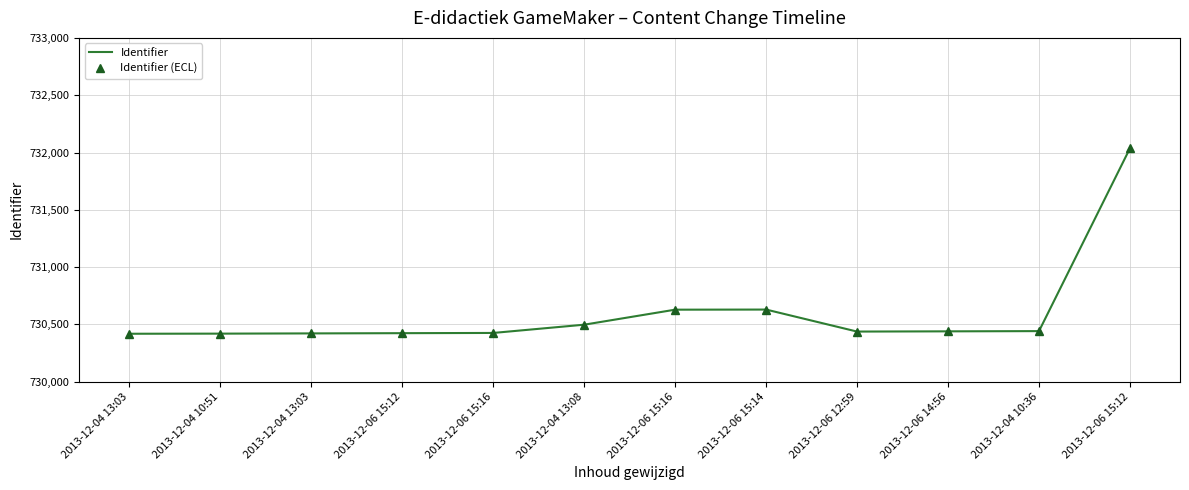

What is the label of the 12th point from the left?

2013-12-06 15:12